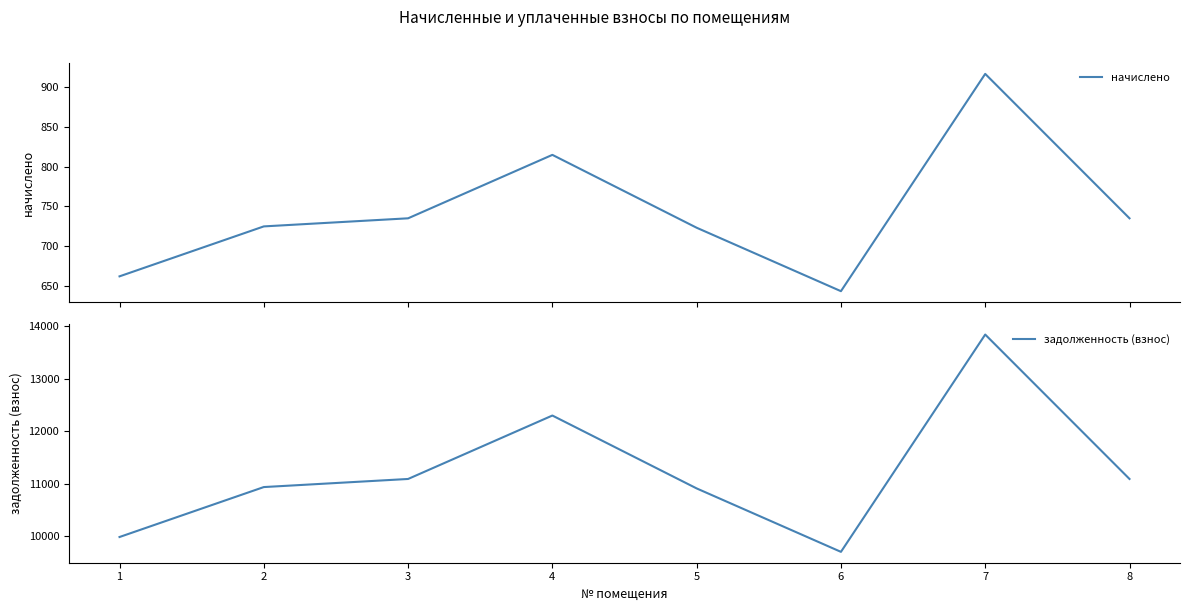

What is the difference between the maximum and second lowest values in the начислено series?

255.2